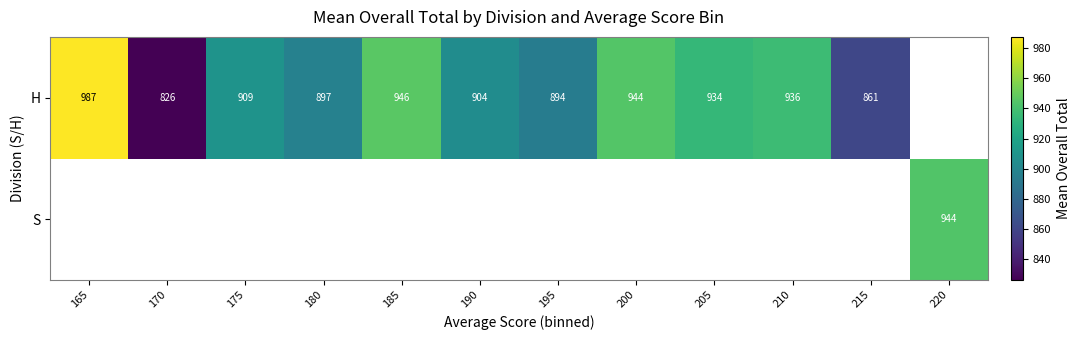

Between 200 and 220, which is larger?

220